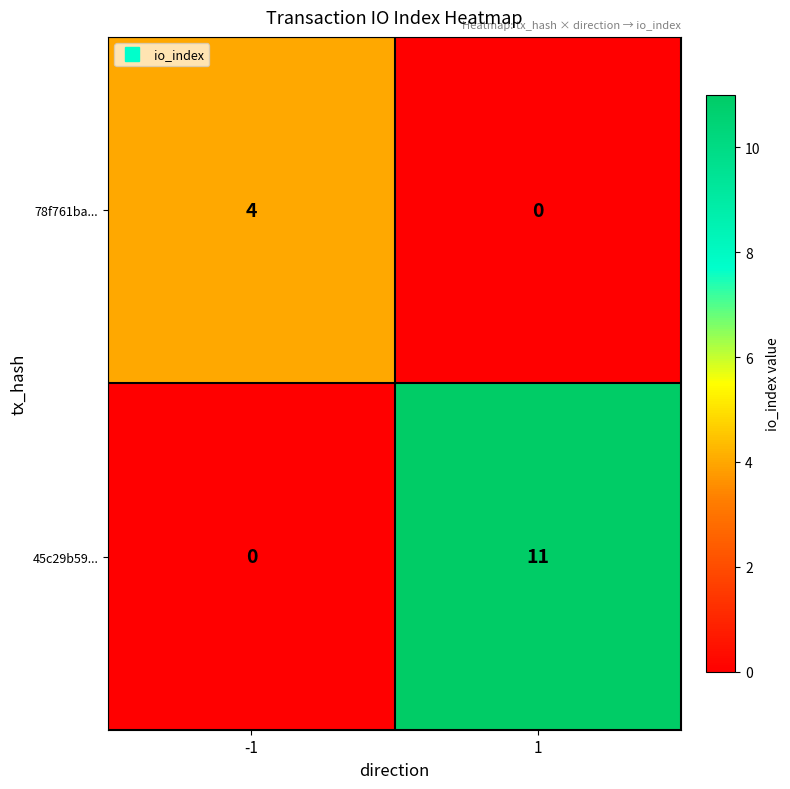

What is the sum of the 78f761ba... values at 1 and -1?

4